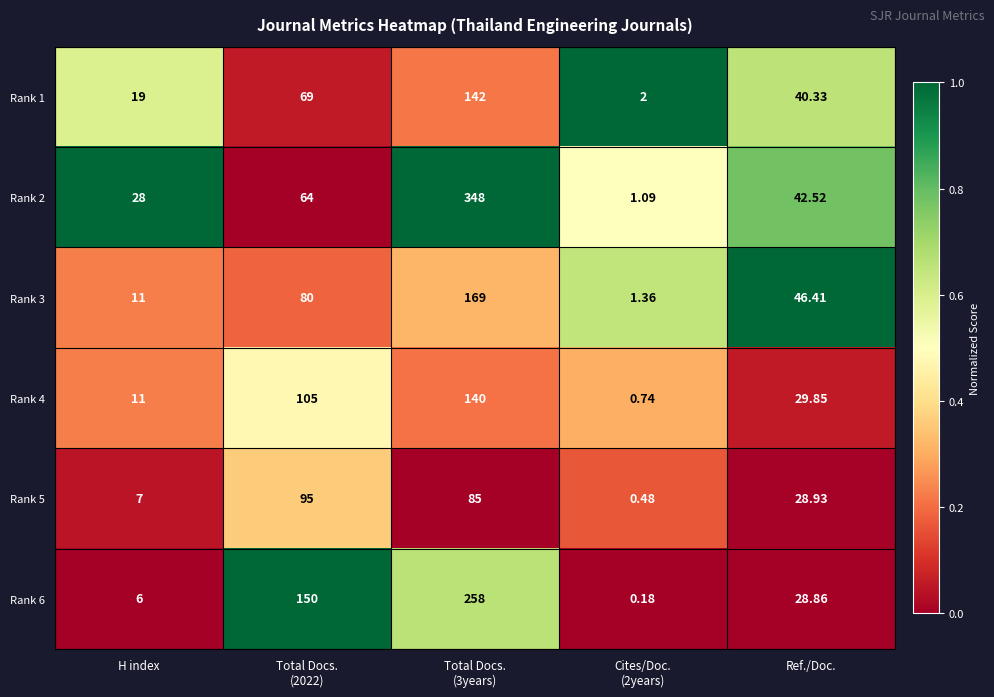

At Cites/Doc.
(2years), list the series in order from smallest to largest.

Rank 6, Rank 5, Rank 4, Rank 2, Rank 3, Rank 1